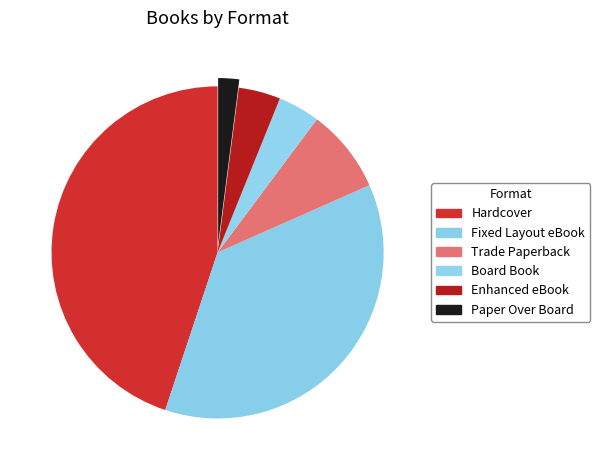

Is there any slice that represents more than half of the pie?

No